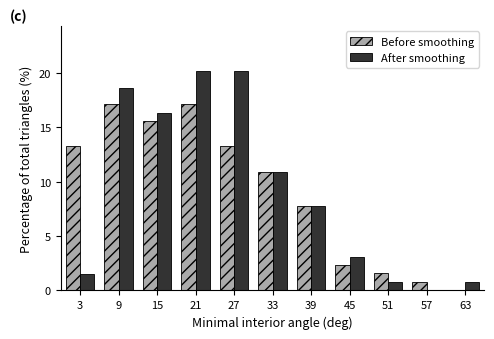

What is the height of the Before smoothing bar covering 36 to 42 on the x-axis? The values are not printed on the chart, so give them approximately, as read against the axis.

8.0